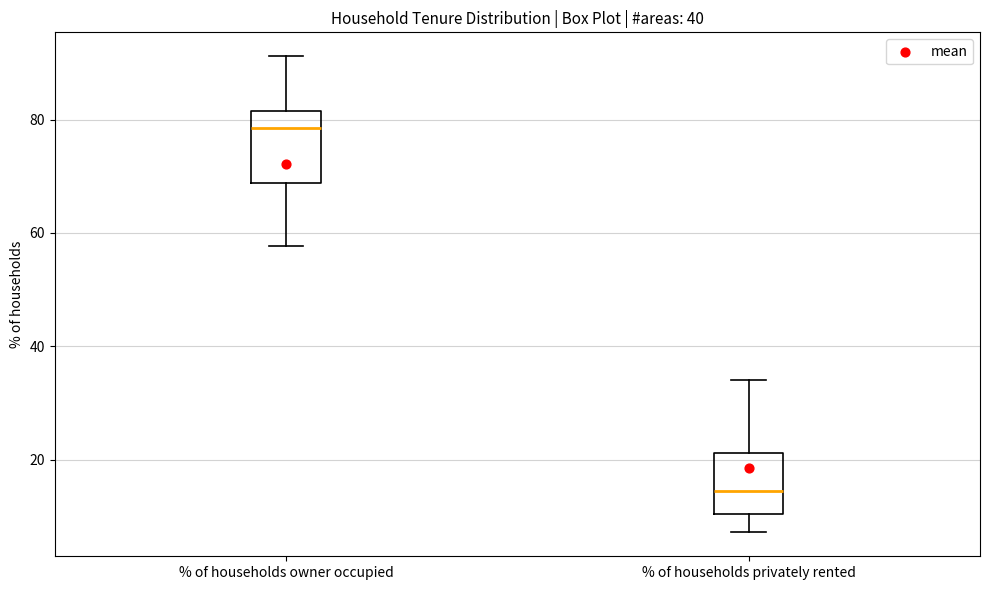

Which box has the highest median line?

% of households owner occupied